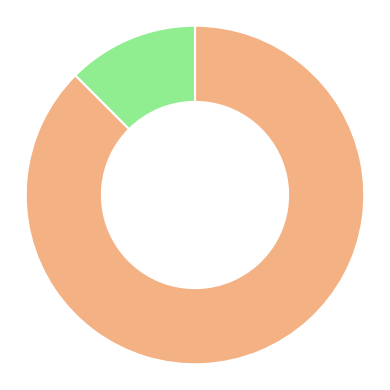

Is there any slice that represents more than half of the pie?

Yes